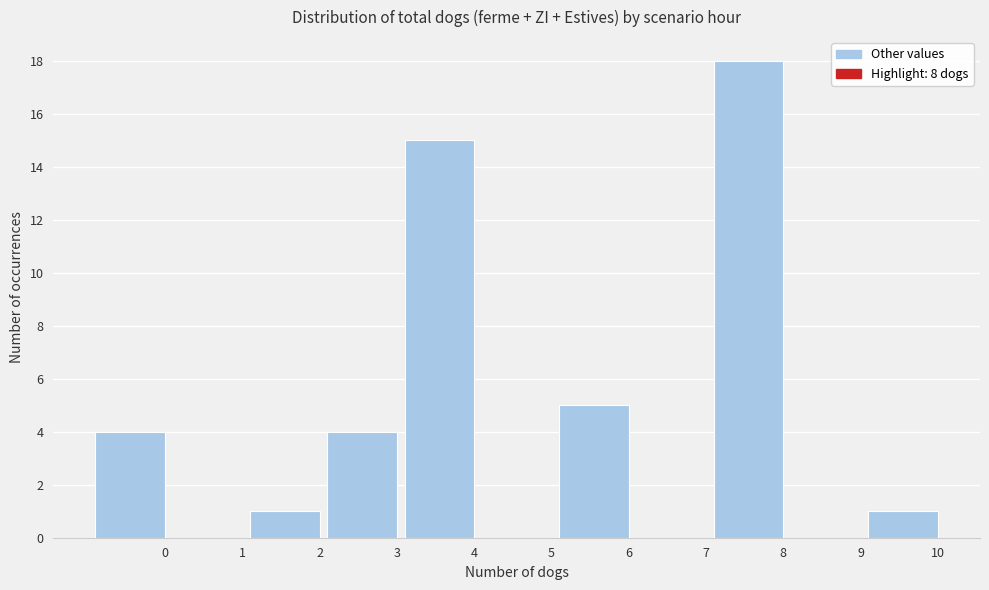

Reading right to left, what are all the values shown in this chart?

10=1	9=0	8=18	7=0	6=5	5=0	4=15	3=4	2=1	1=0	0=4